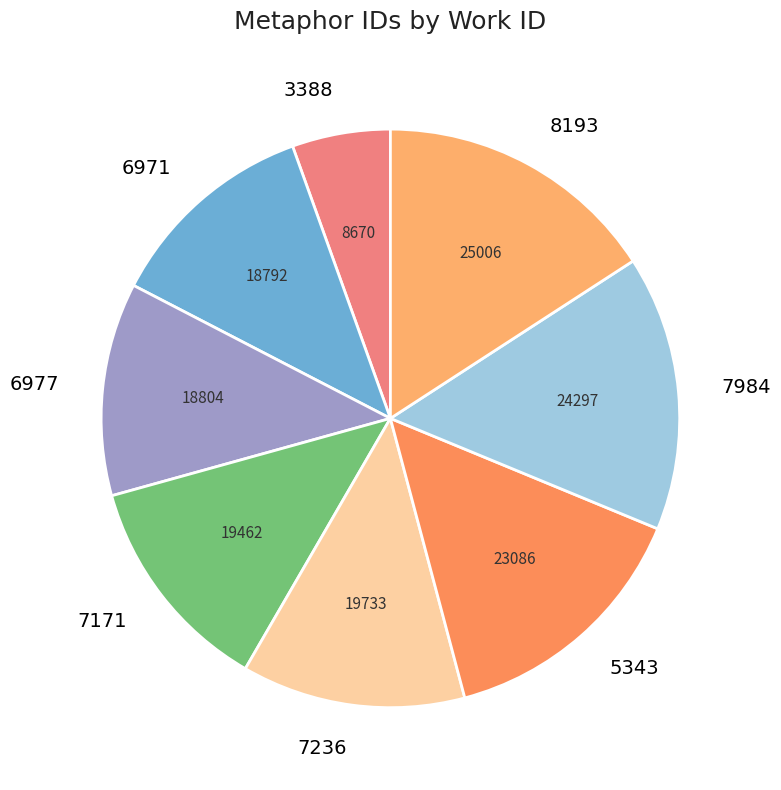

What is the smallest slice in the pie chart?

3388